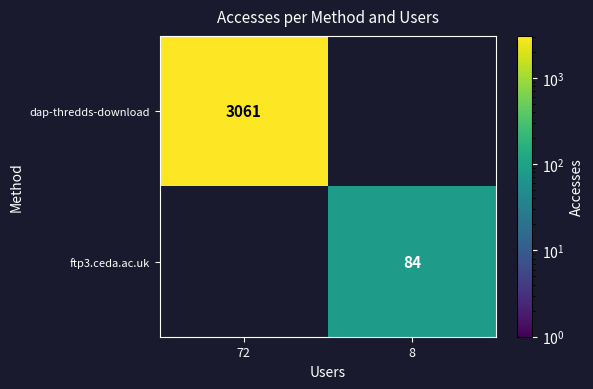

Is it true that ftp3.ceda.ac.uk equals 84 at 8?

True